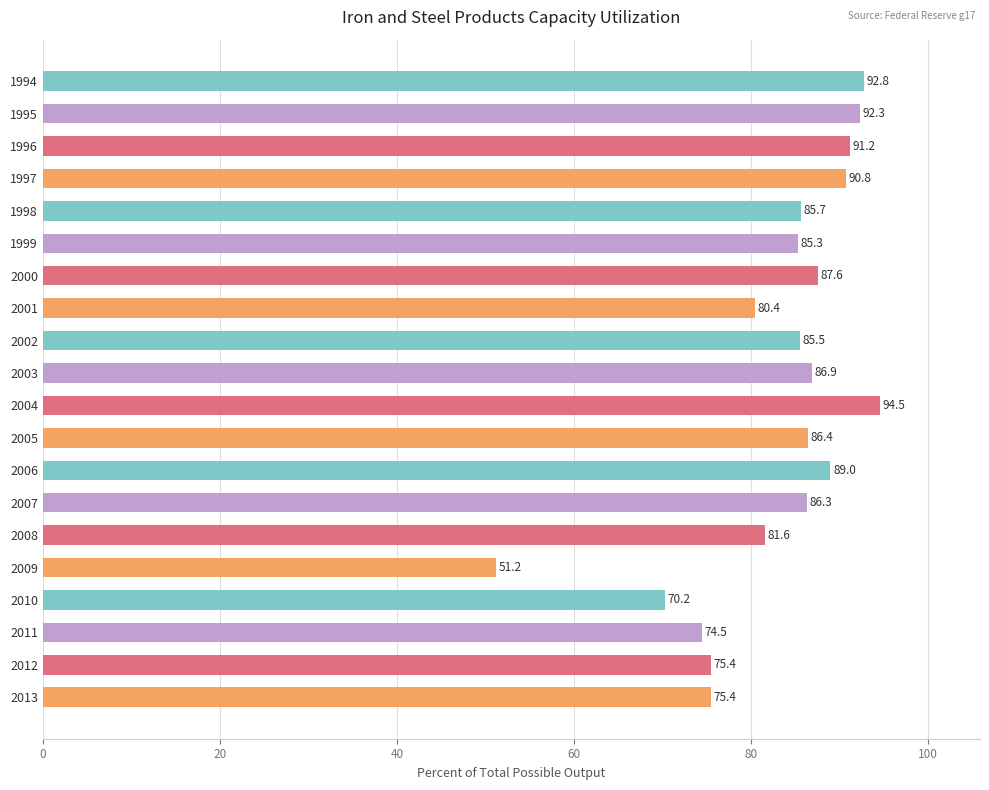

At which category does the chart reach its minimum across all series?

2009